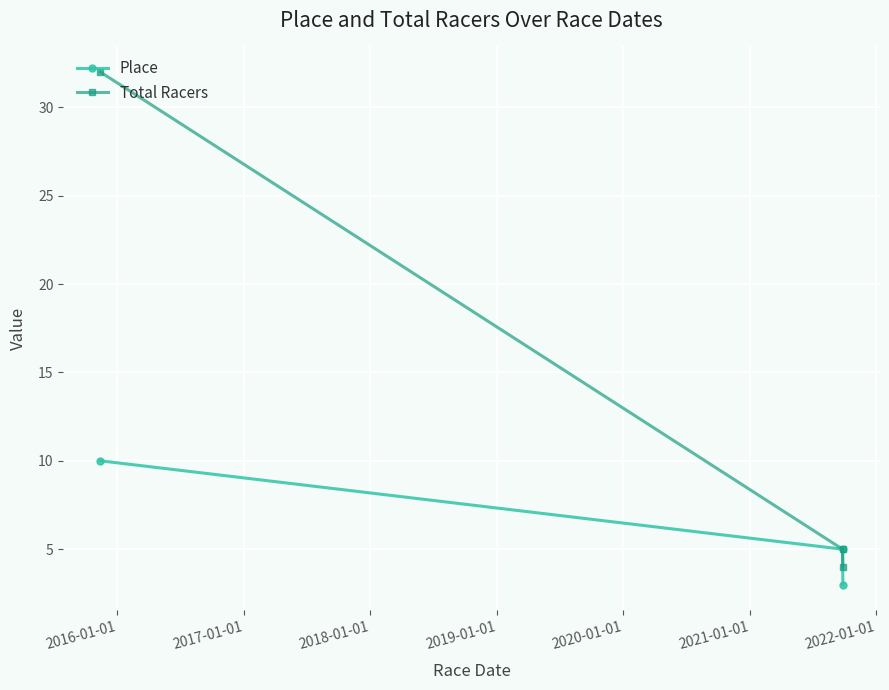

Which series has the largest range (max minus min)?

Total Racers